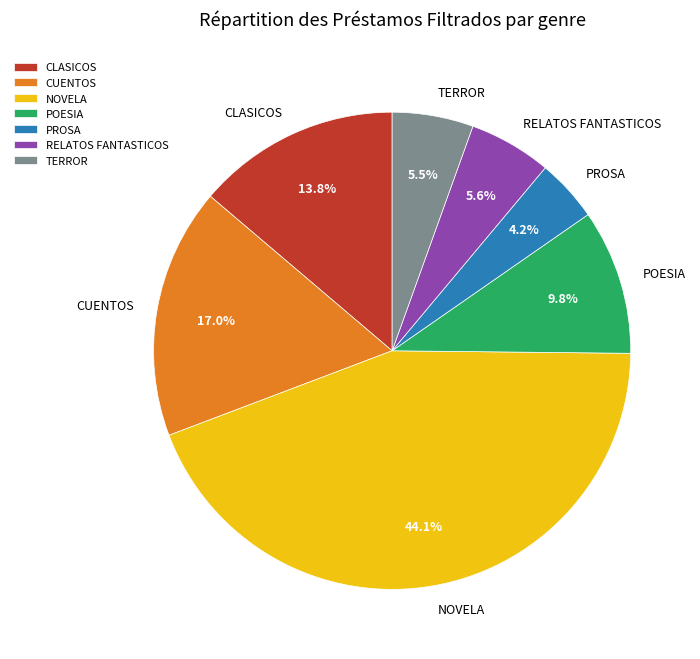

What percentage is the POESIA slice, to the nearest percent?

10%